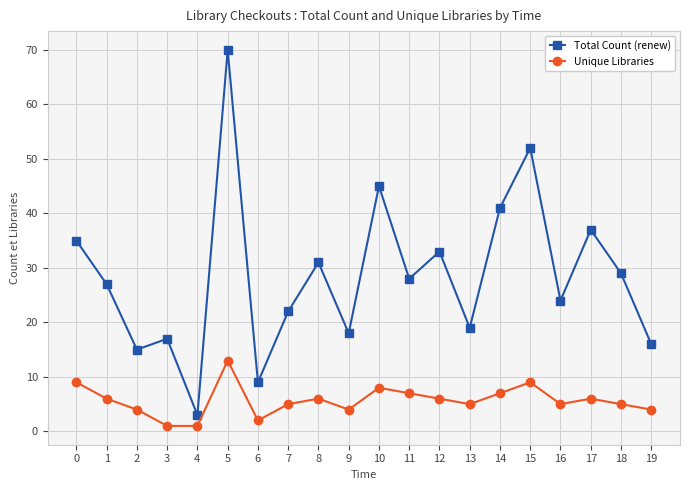

At how many categories does at least one series exceed 55?

1